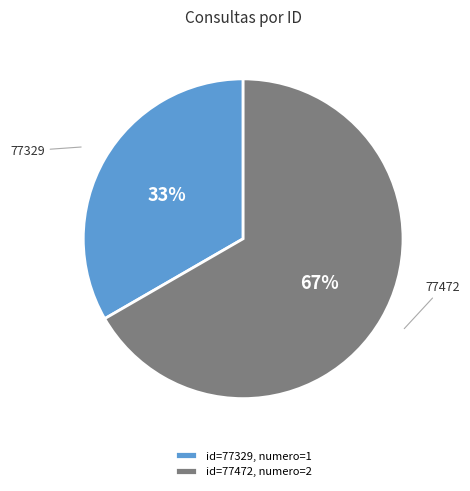

Count the number of slices in the pie.

2